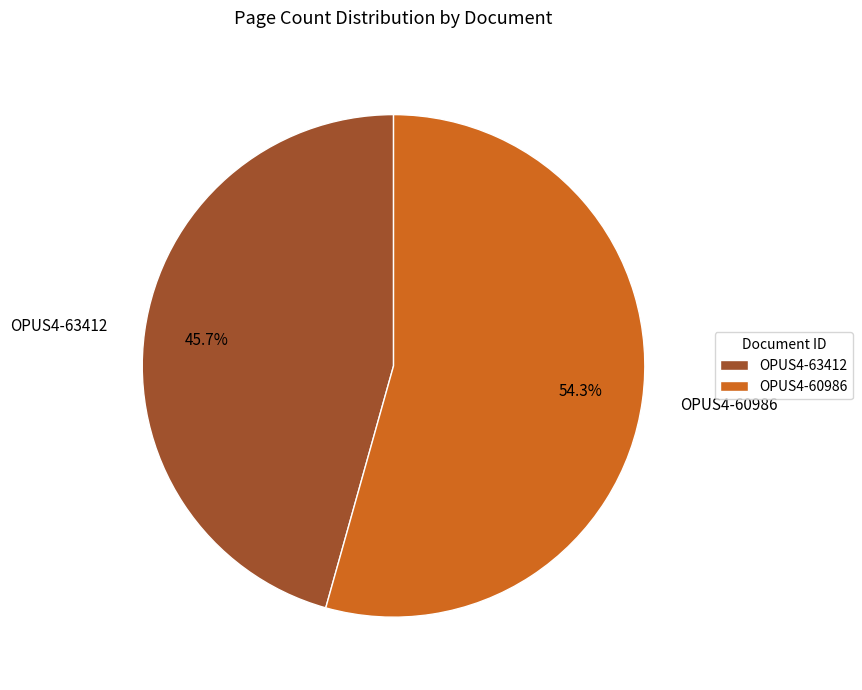

How many slices are in this pie chart?

2